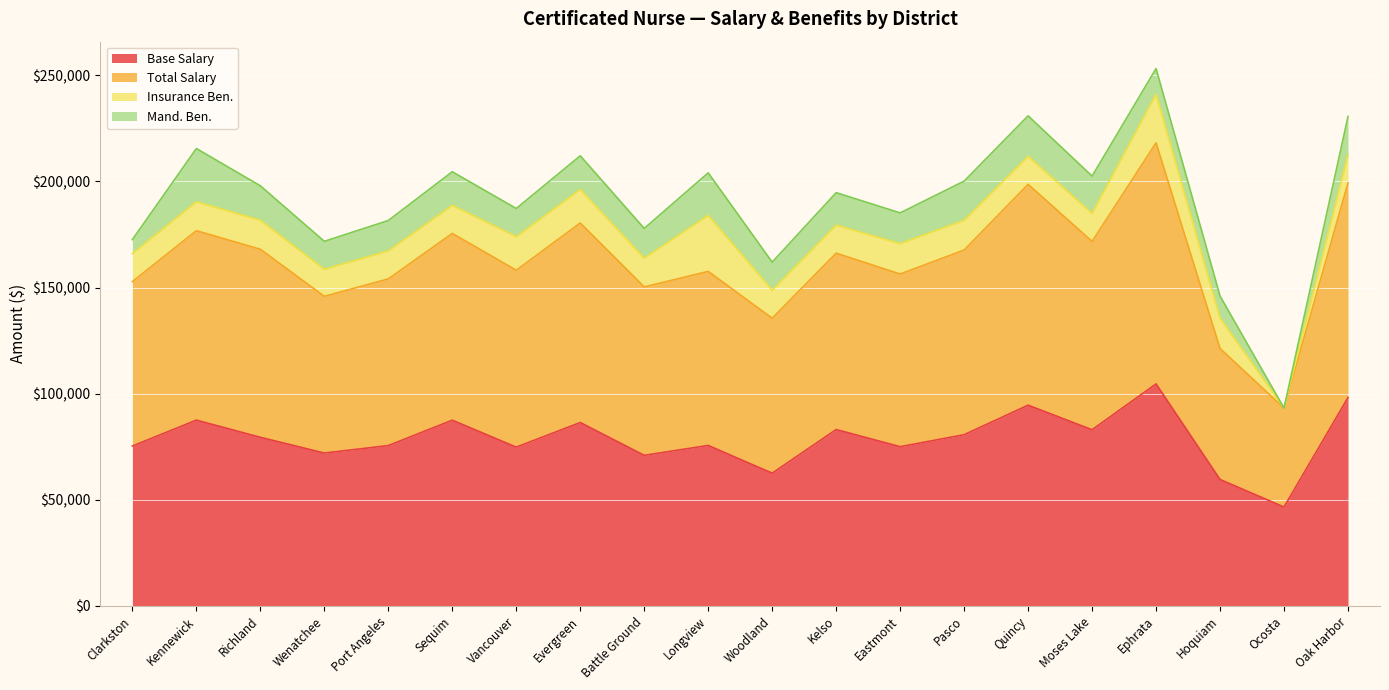

Which series has the widest spread of values?

Total Salary